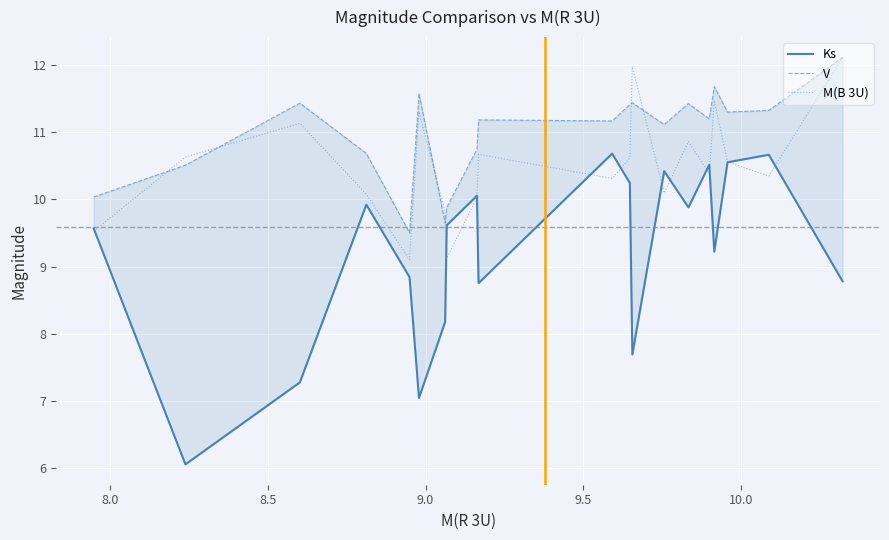

What is the minimum value for M(B 3U)?

9.1